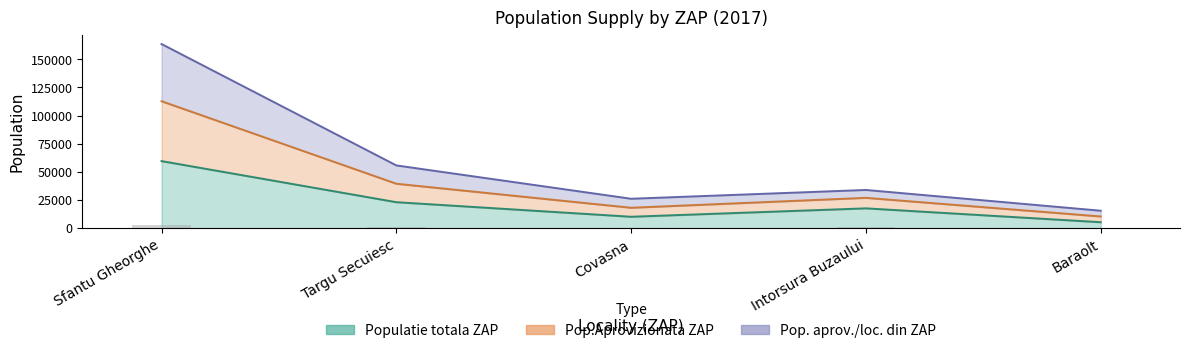

How many values in the Pop.Aprovizionata ZAP series exceed 33915?

2